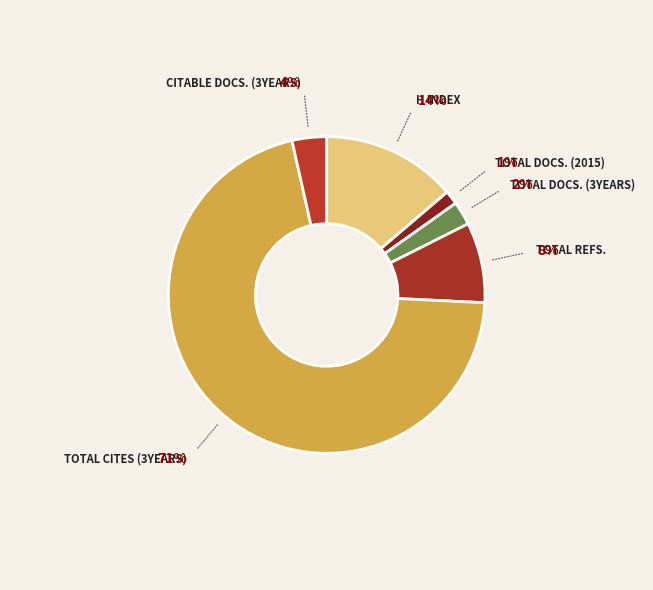

To the nearest percent, what is the average slice percentage?

17%